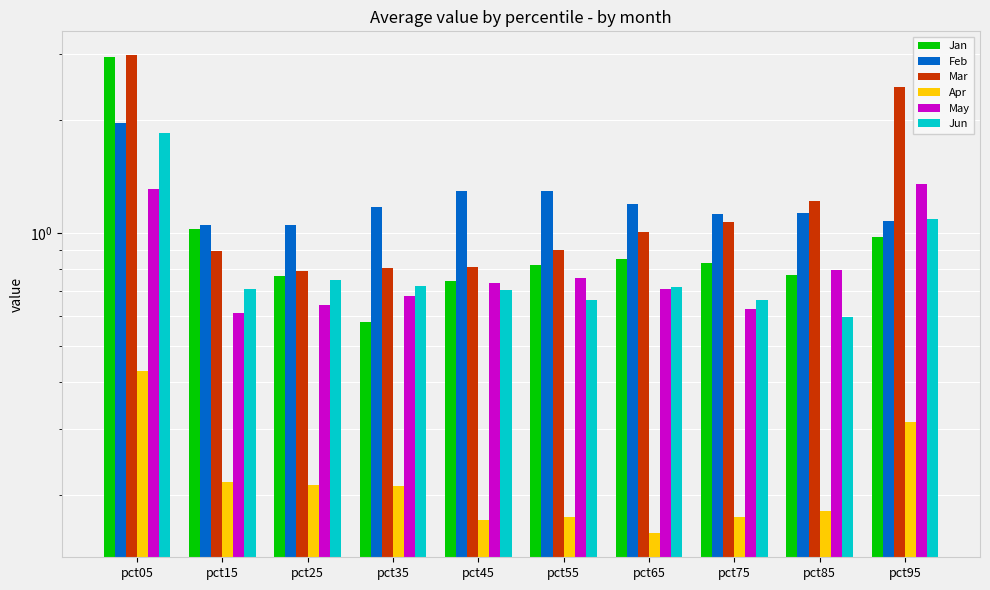

Reading left to right, transcribe all the data shown in this chart.

Jan: 2.9	1.0	0.8	0.6	0.7	0.8	0.9	0.8	0.8	1.0
Feb: 2.0	1.0	1.0	1.2	1.3	1.3	1.2	1.1	1.1	1.1
Mar: 3.0	0.9	0.8	0.8	0.8	0.9	1.0	1.1	1.2	2.4
Apr: 0.4	0.2	0.2	0.2	0.2	0.2	0.2	0.2	0.2	0.3
May: 1.3	0.6	0.6	0.7	0.7	0.8	0.7	0.6	0.8	1.4
Jun: 1.8	0.7	0.7	0.7	0.7	0.7	0.7	0.7	0.6	1.1